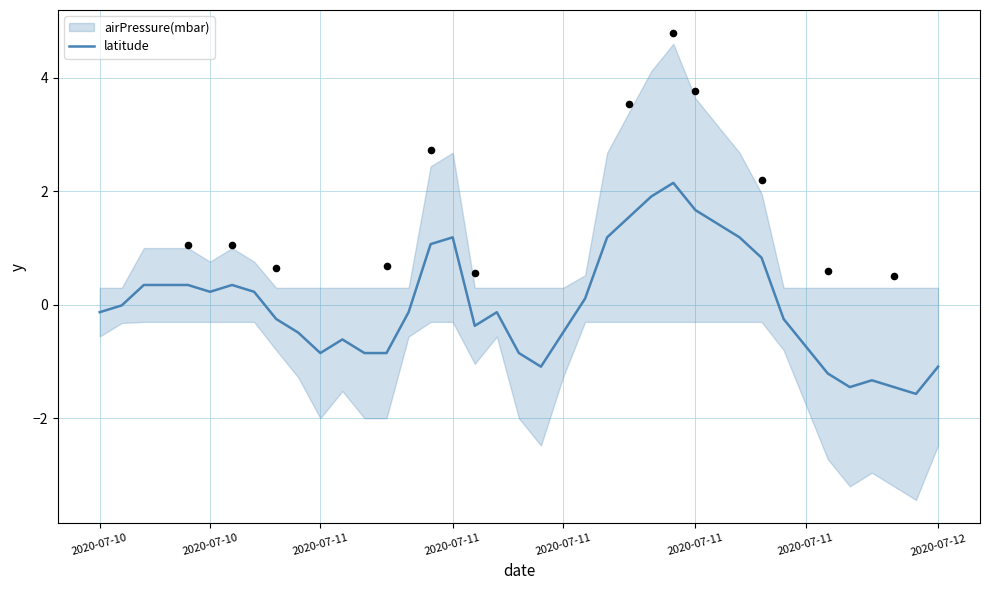

Which has a higher value, 13 or 19?

13